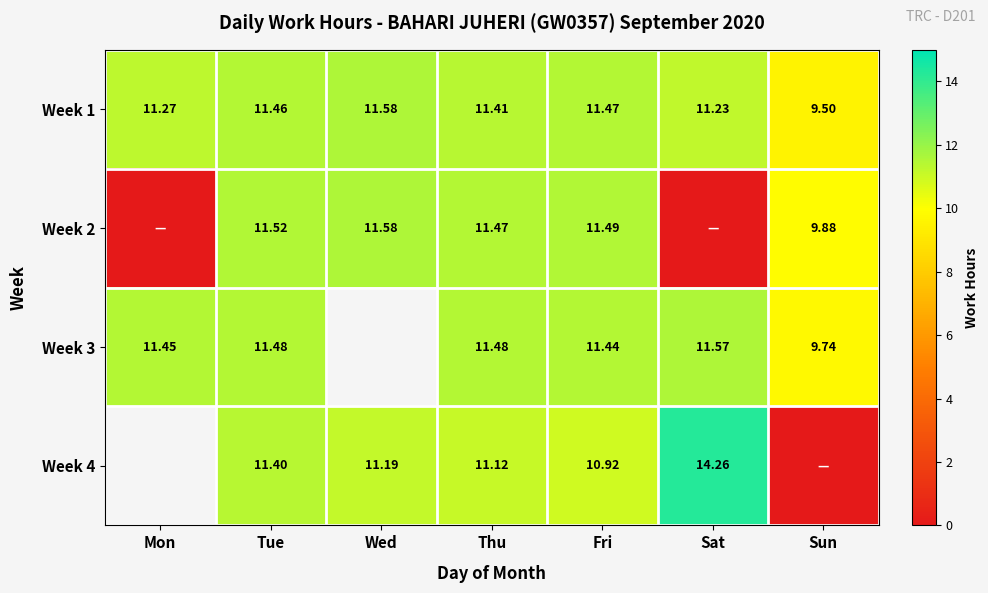

At which label is Week 1 closest to 10?

Sun